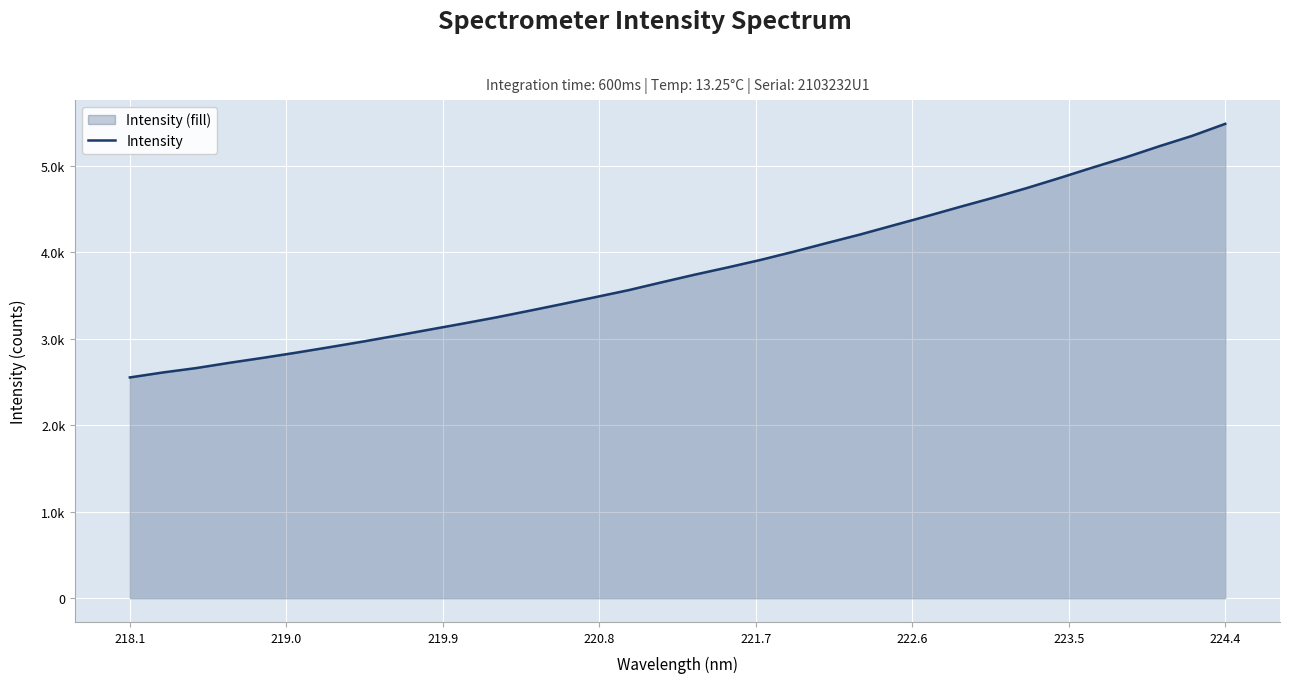

How many data points are less than 3738?

17